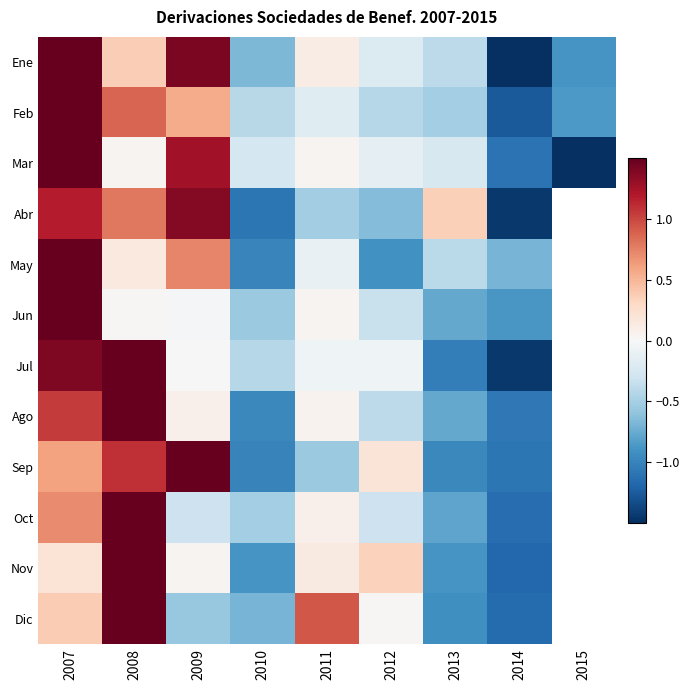

What is the total value across all series at 2012?

-2.9